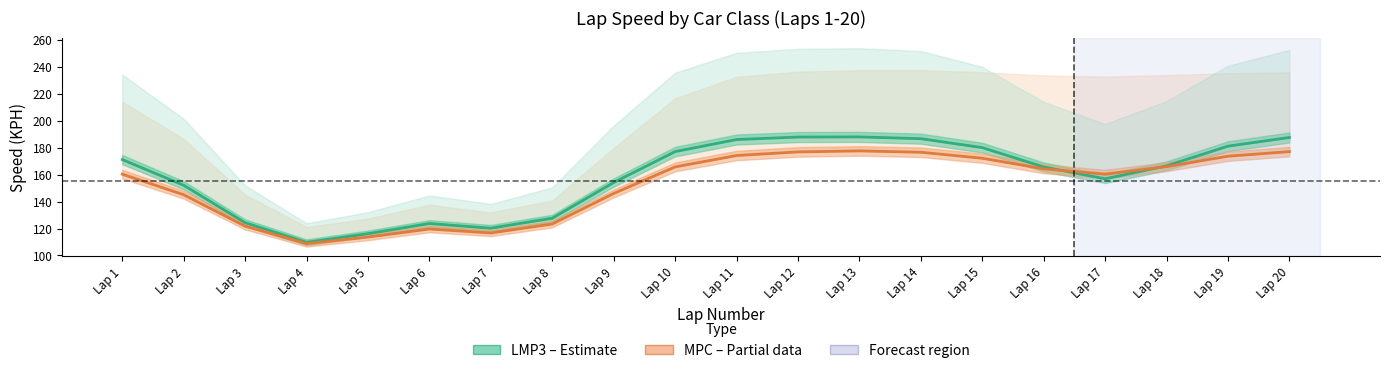

The LMP3 (Andres Gutierrez) series shows 170.4 at Lap 3. True or false?

False